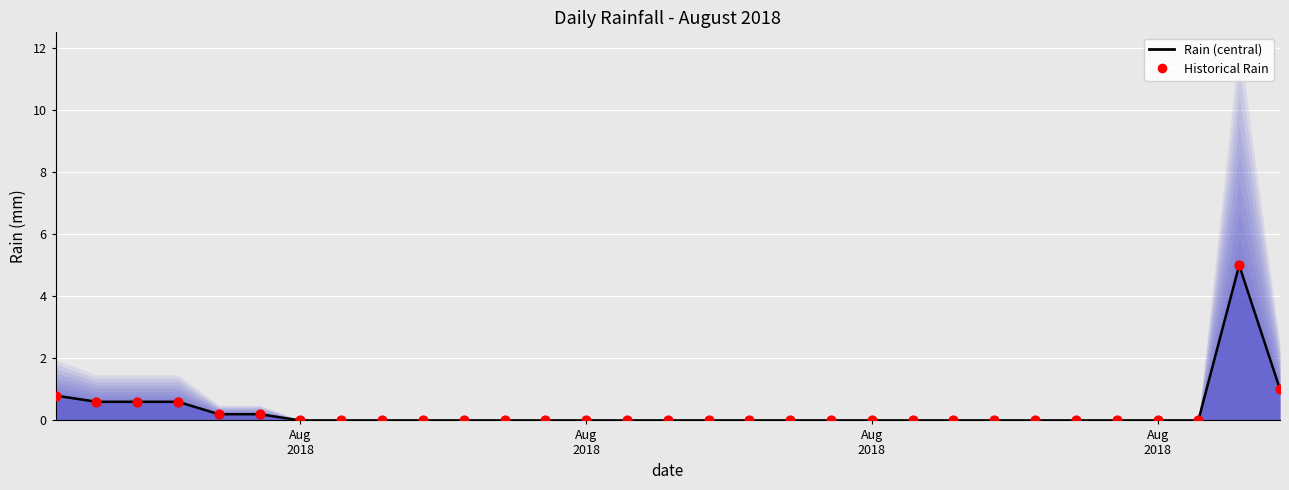

Which series has the largest total across all categories?

Rain (central)